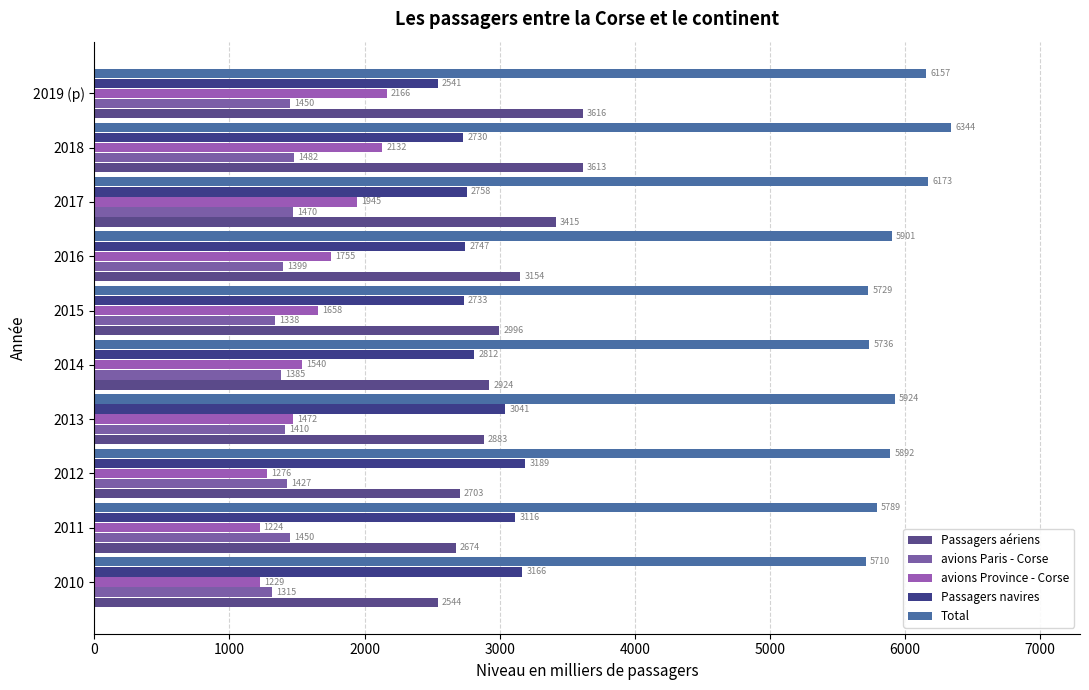

Reading left to right, extract all data points from this chart.

Passagers aériens: 2543.9	2673.6	2703.2	2882.9	2924.2	2996.0	3154.1	3415.1	3613.4	3616.0
avions Paris - Corse: 1315.1	1449.7	1427.0	1410.5	1384.6	1338.4	1398.9	1470.2	1481.6	1450.0
avions Province - Corse: 1228.8	1223.9	1276.2	1472.5	1539.5	1657.5	1755.2	1944.9	2131.8	2166.0
Passagers navires: 3166.5	3115.6	3188.8	3040.6	2811.9	2733.4	2746.5	2757.7	2730.3	2541.0
Total: 5710.4	5789.2	5892.0	5923.5	5736.1	5729.3	5900.6	6172.8	6343.7	6157.0